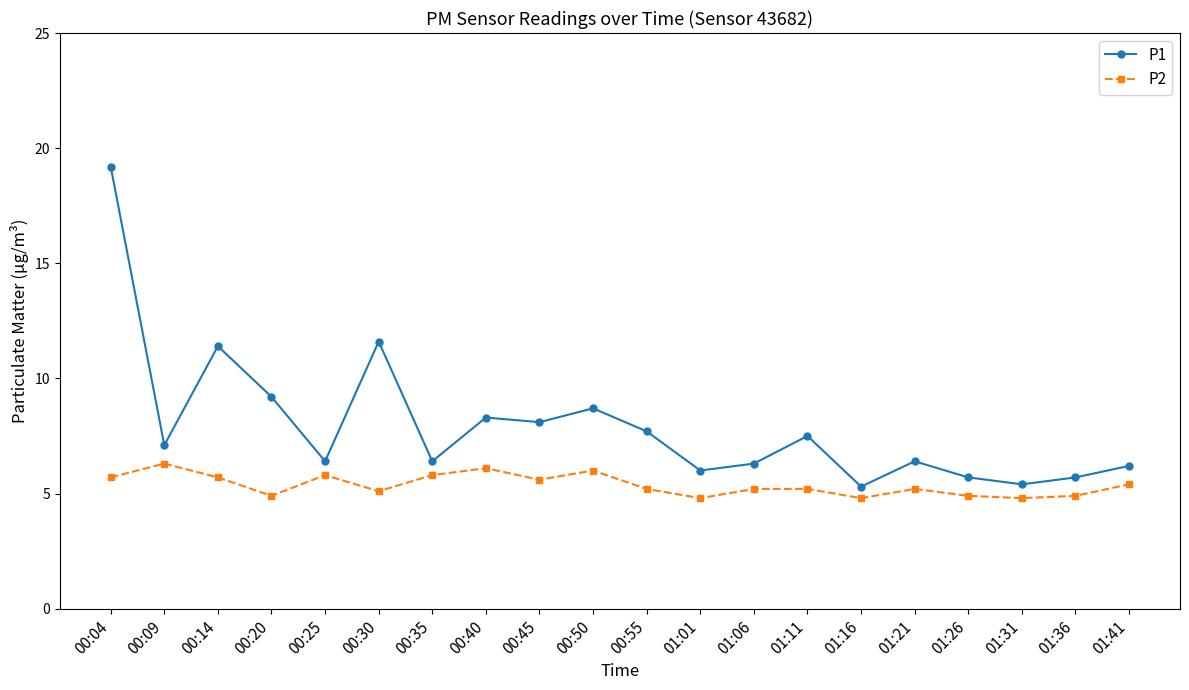

True or false: P1 has a value of 10.6 at 00:04.

False